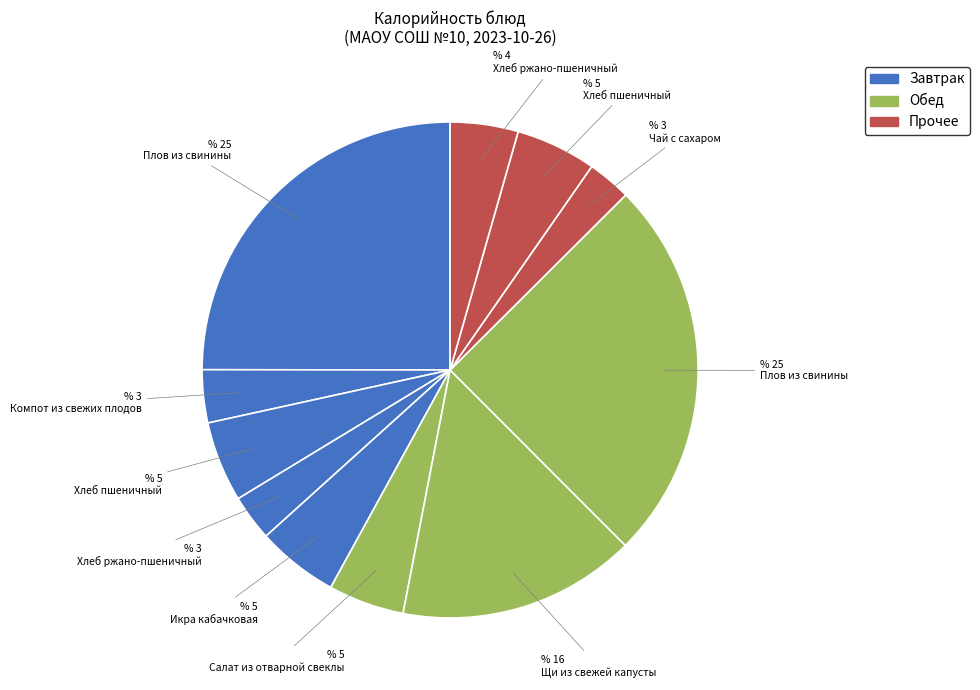

How many segments does this pie chart have?

11